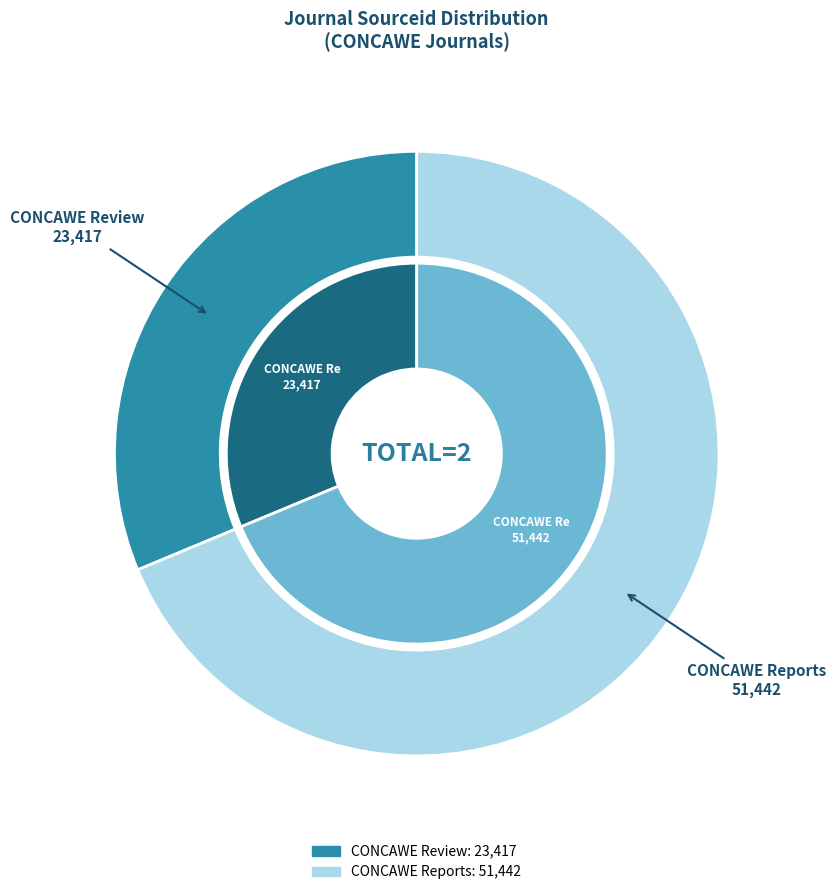

How many slices are in this pie chart?

2